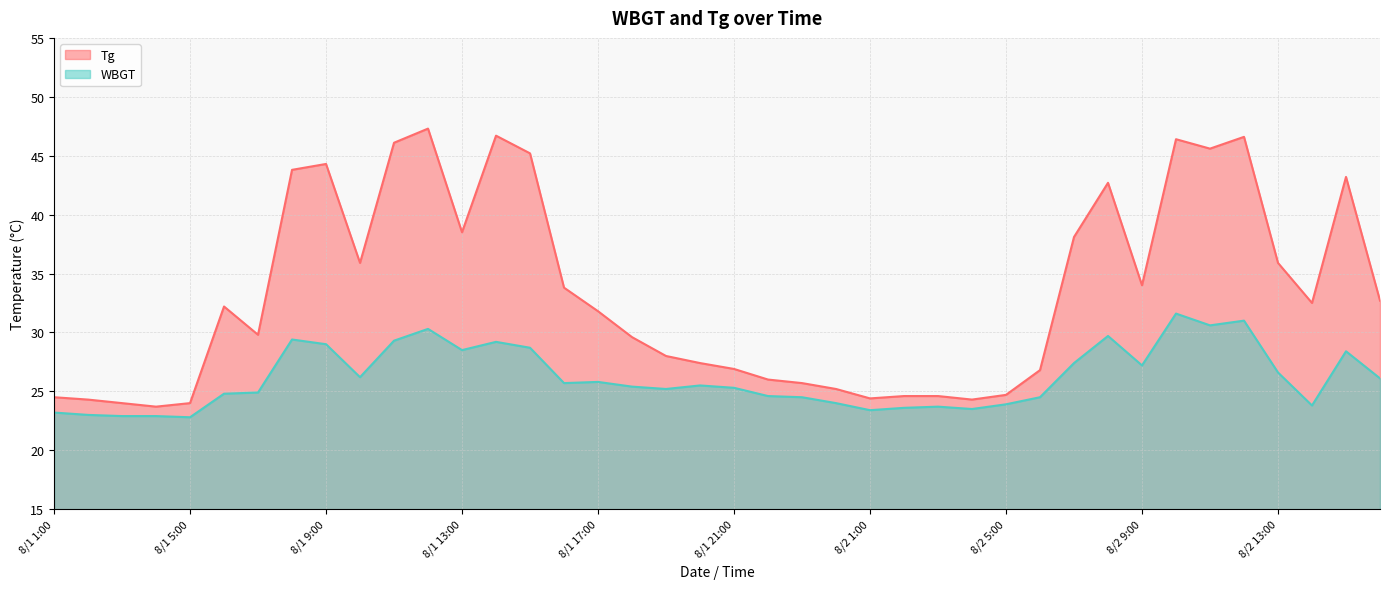

What is the maximum value for WBGT?

31.6